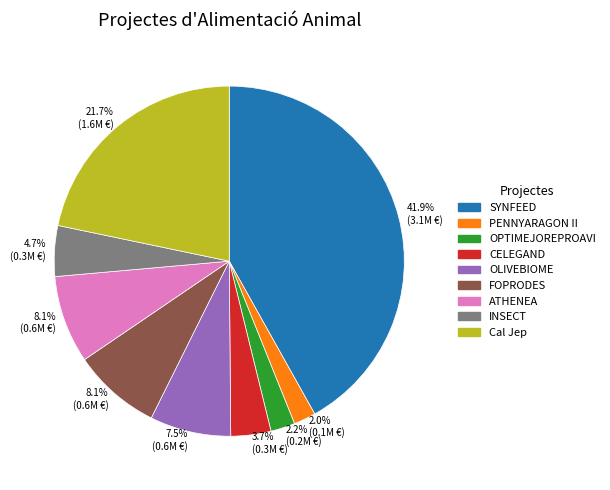

The Cal Jep slice represents 22% of the pie. True or false?

True